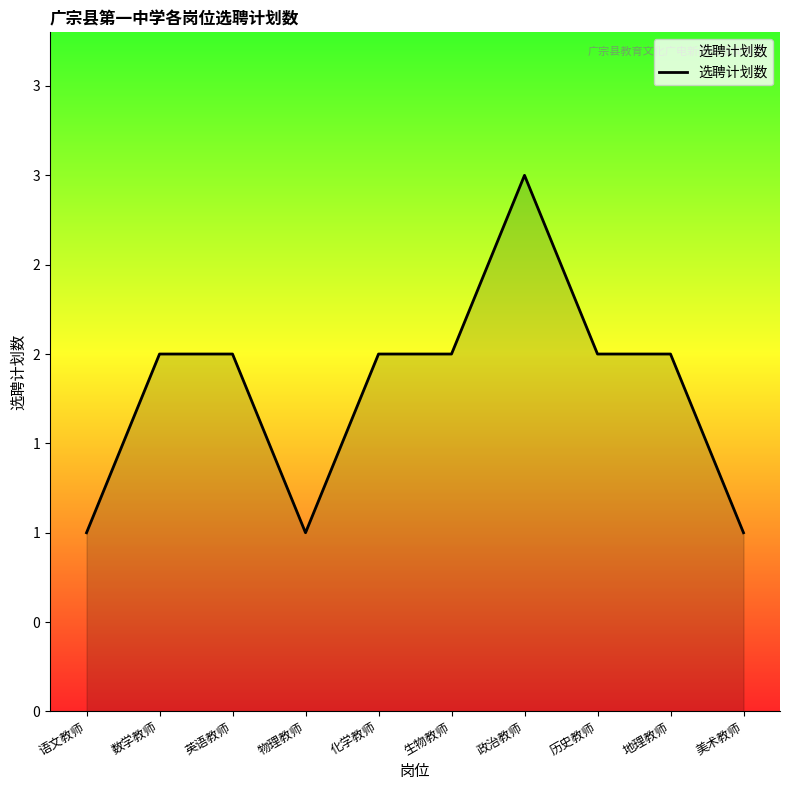

List the labels in order of value, largest first.

政治教师, 数学教师, 英语教师, 化学教师, 生物教师, 历史教师, 地理教师, 语文教师, 物理教师, 美术教师